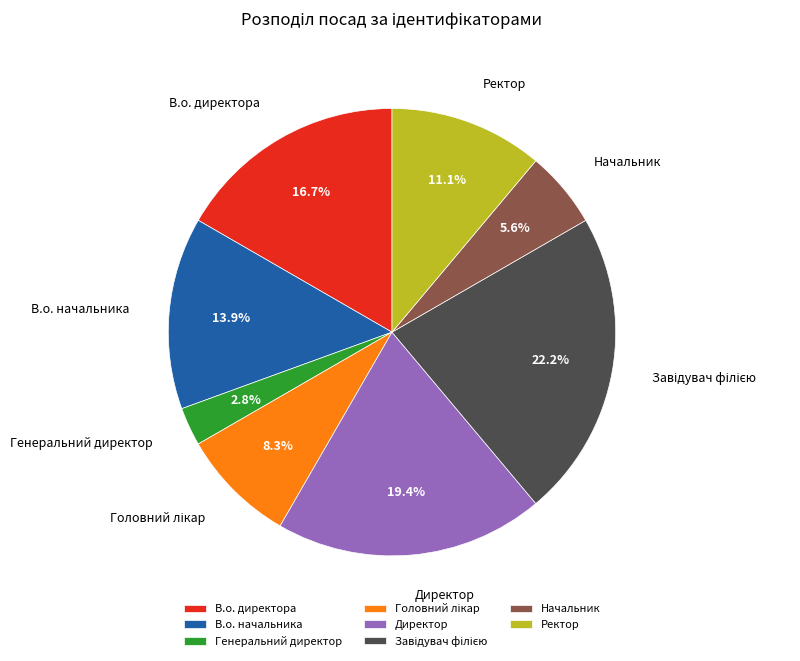

Is Ректор the majority of the pie?

No